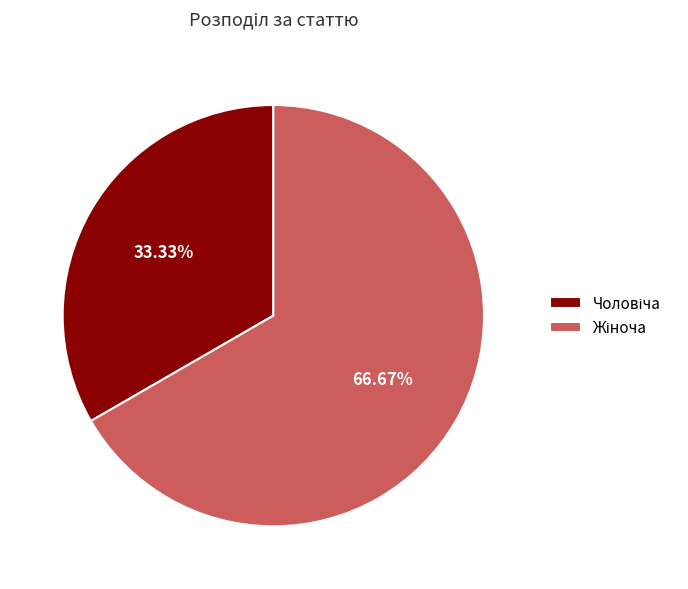

Is there a majority slice in this chart?

Yes